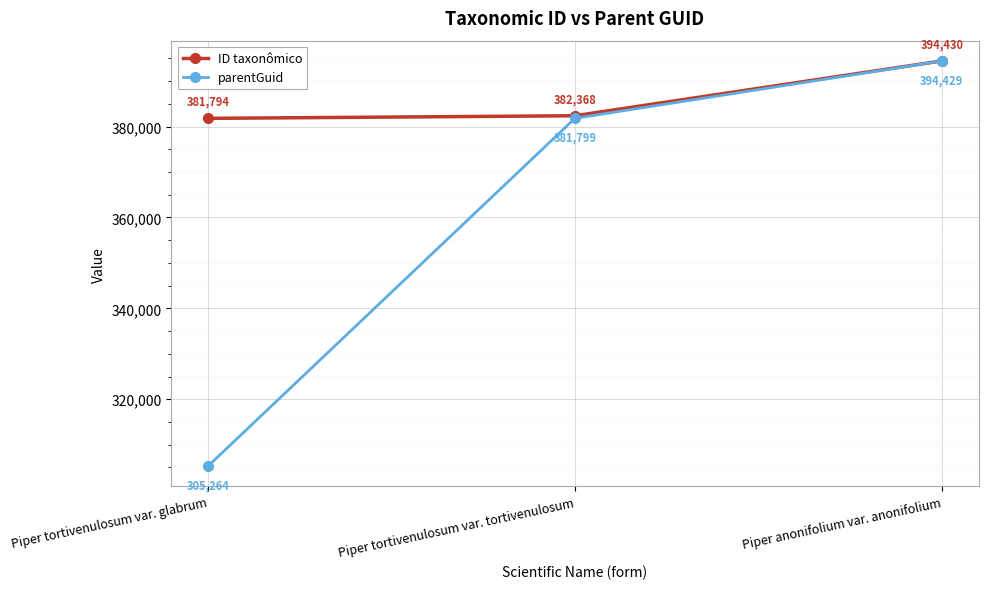

Count the parentGuid values in the range 305264 to 394429.

3